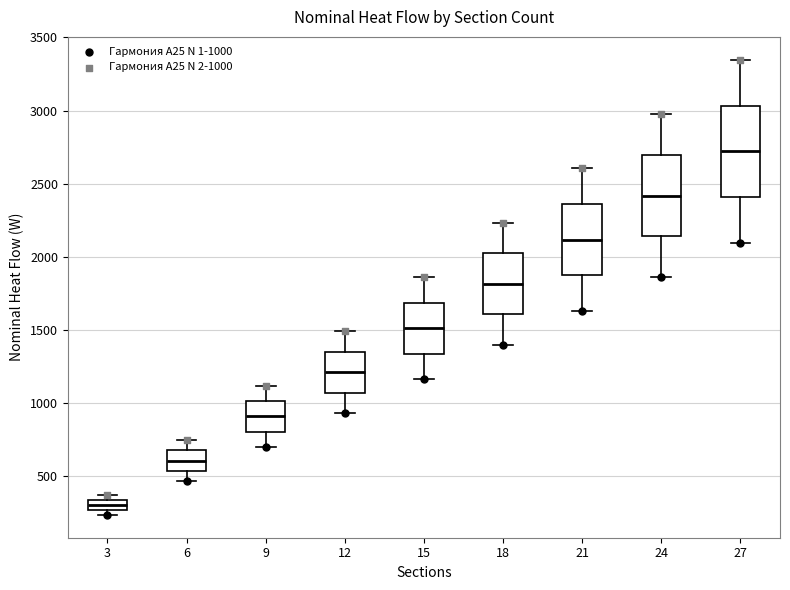

Where is the lower edge of the box at x = 12 on the y-axis? The values are not printed on the chart, so give them approximately, as read against the axis.

1050